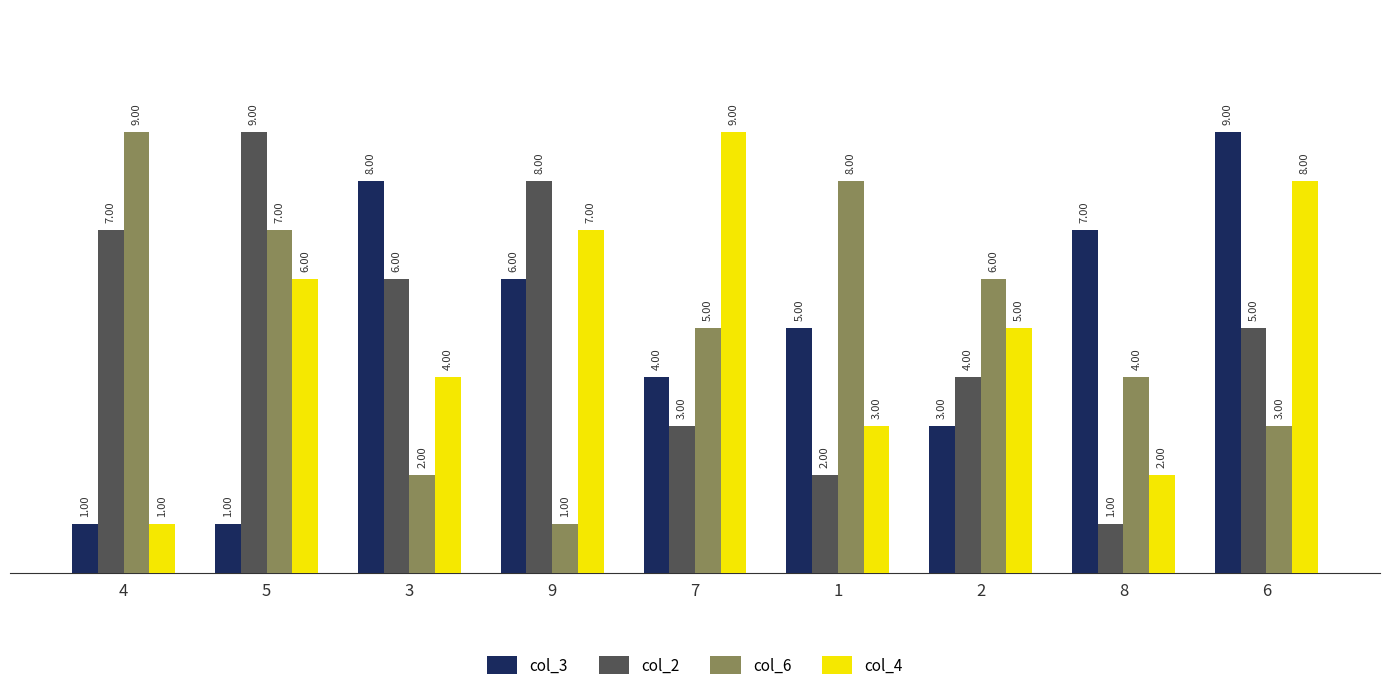

What position from the left is 7?

5